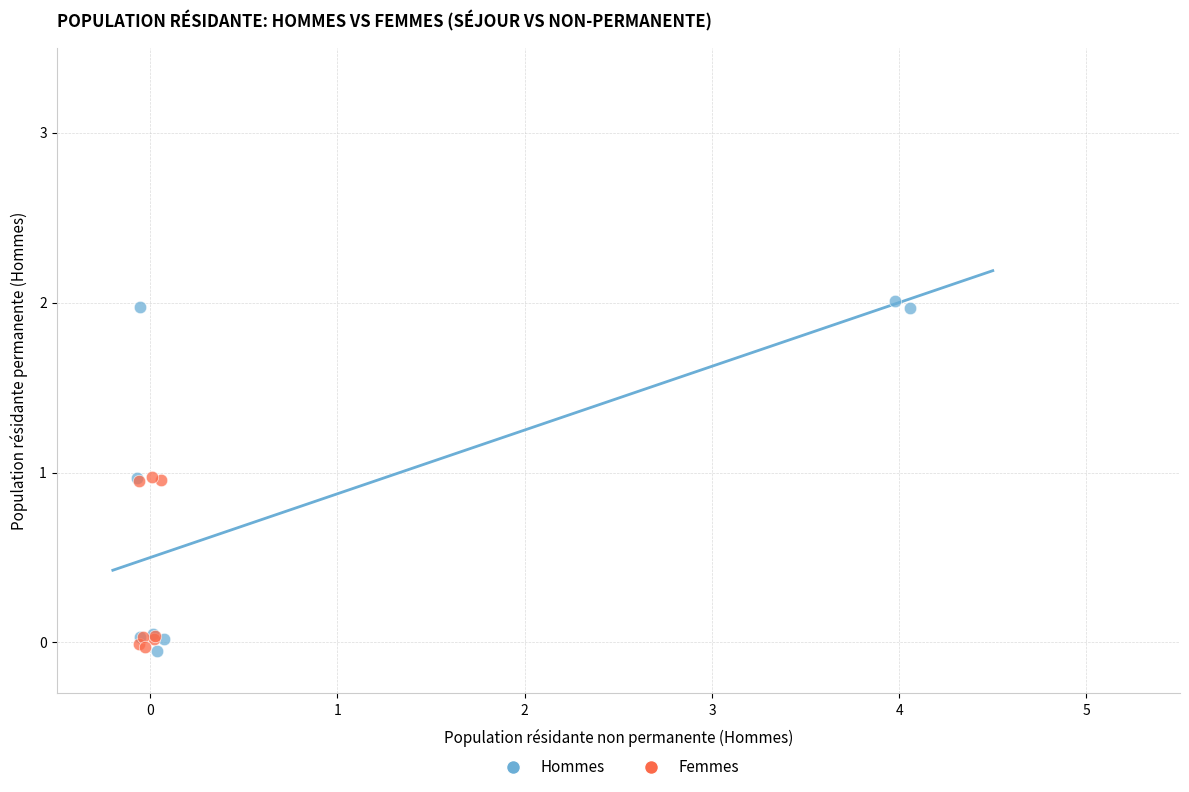

Which series reaches the maximum Y coordinate?

Hommes